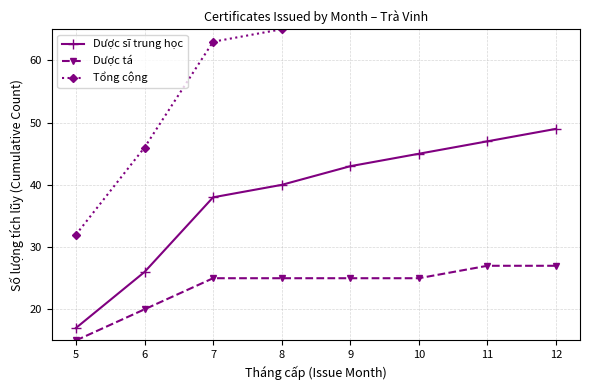

Where does the Tổng cộng series first go above 68?

10